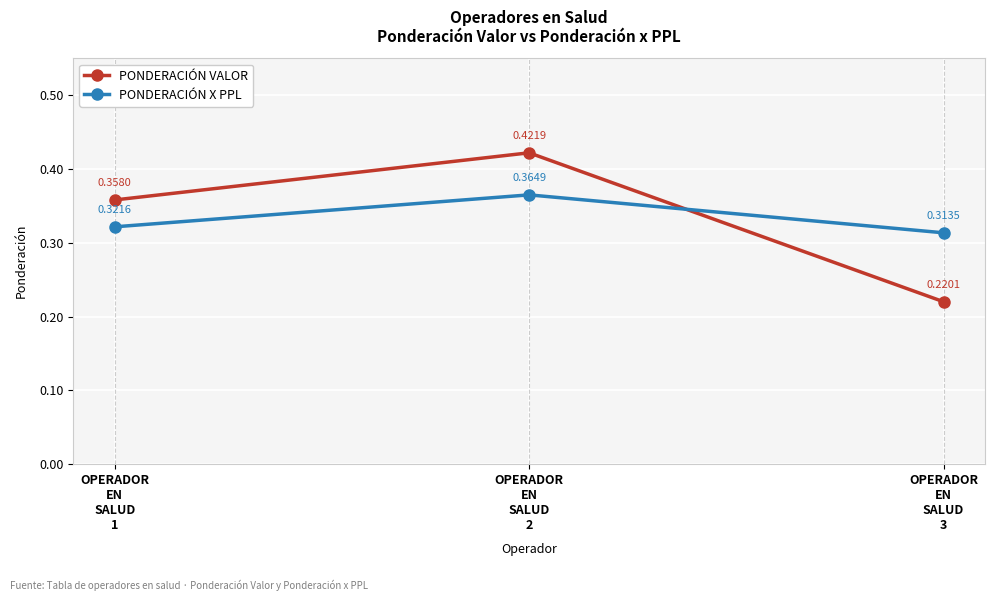

What is the difference between the maximum and minimum values in the PONDERACIÓN X PPL series?

0.1